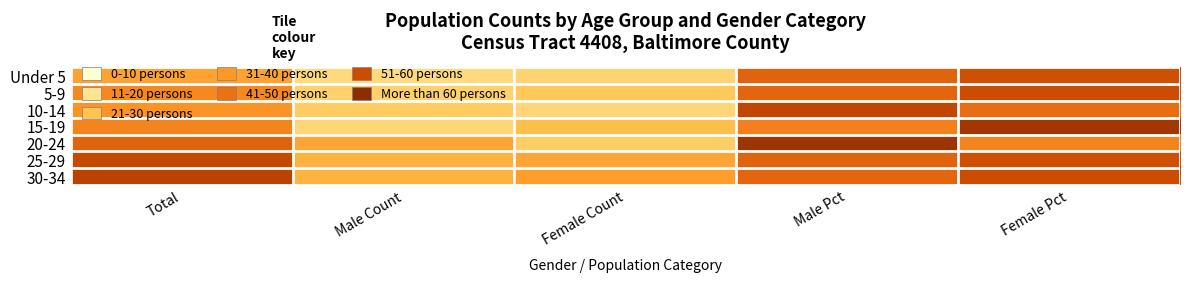

At how many categories does at least one series exceed 28?

5